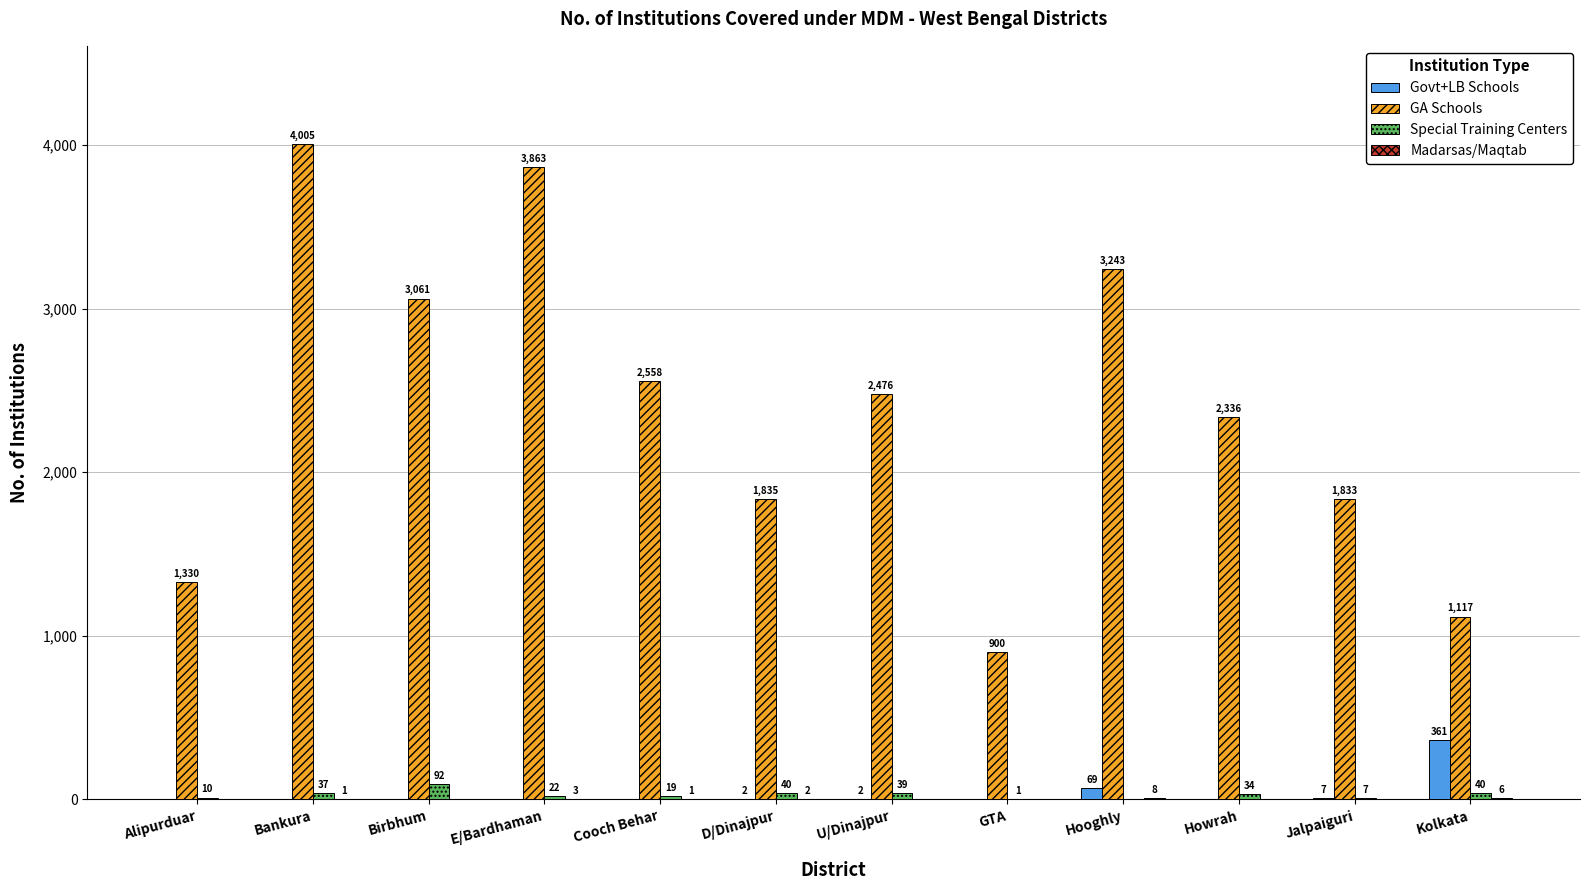

Which series changed the most between Birbhum and Howrah?

GA Schools